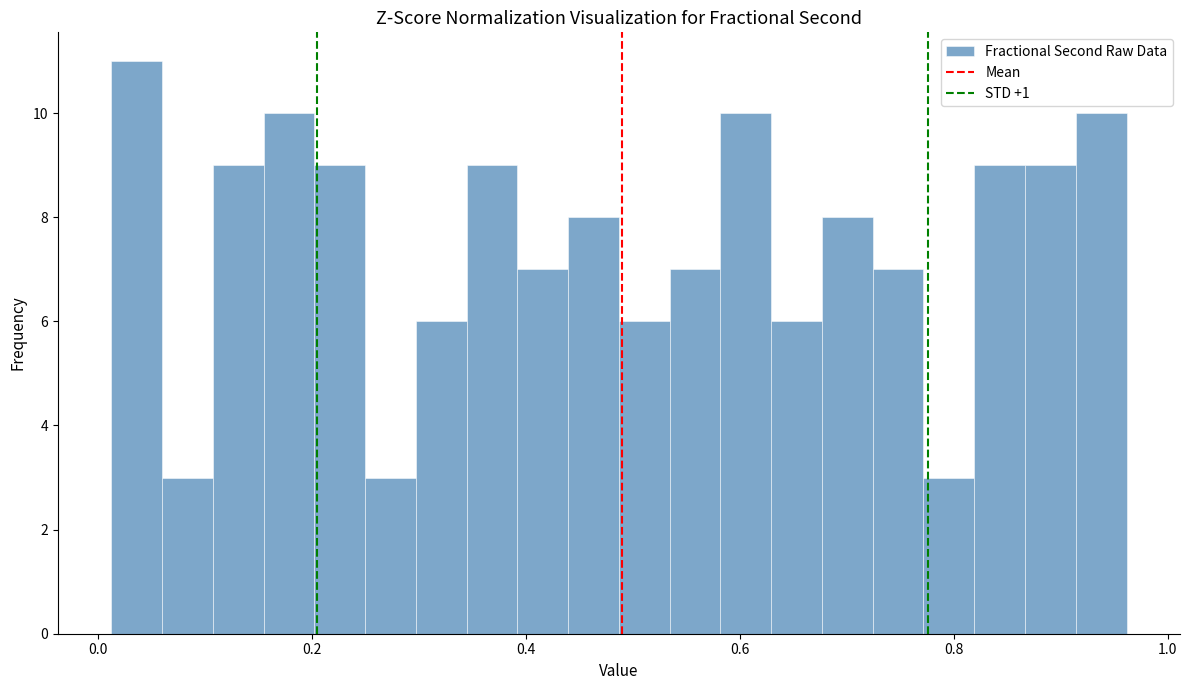

Around what value on the x-axis is the tallest bar? Give the approximate position of its centre, as read against the axis.

0.04